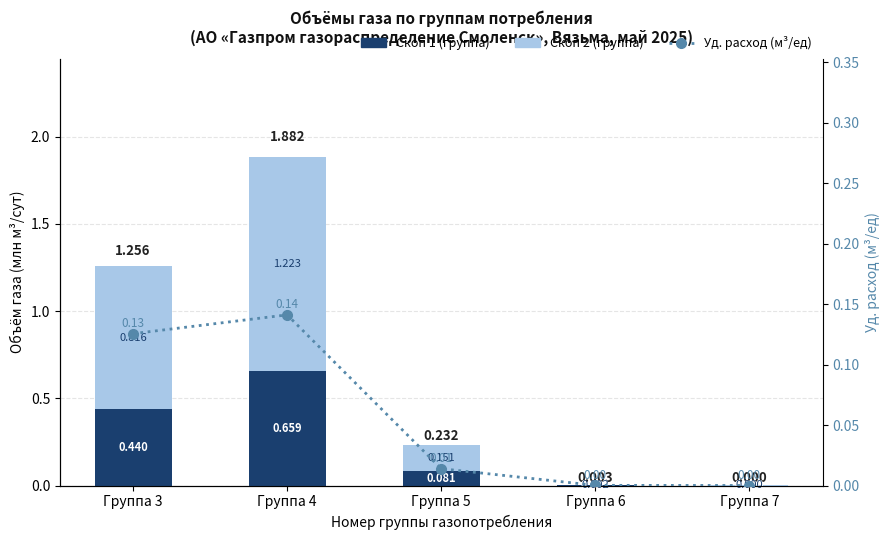

At which label is Скоп 1 (группа) closest to 0?

Группа 7